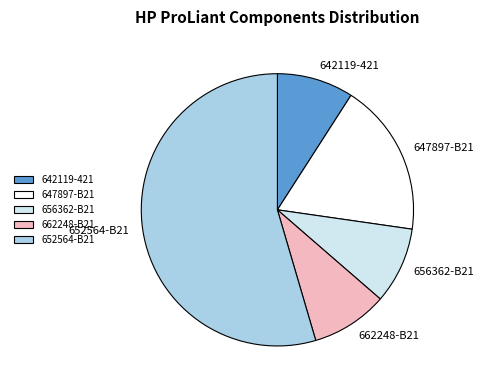

Is it true that 656362-B21 is 2% of the pie?

False